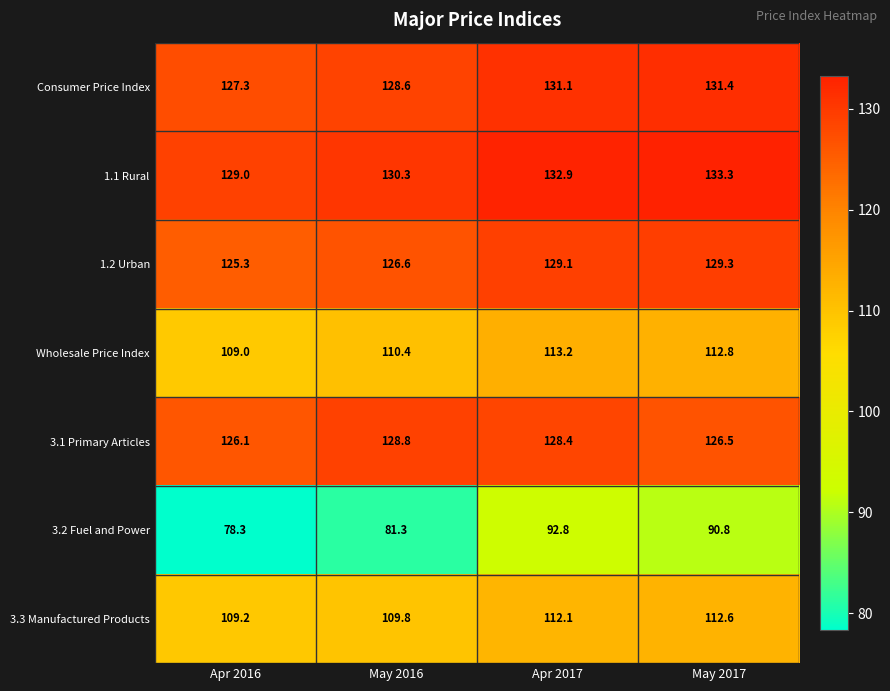

Rank the series at May 2017 from highest to lowest value.

1.1 Rural, Consumer Price Index, 1.2 Urban, 3.1 Primary Articles, Wholesale Price Index, 3.3 Manufactured Products, 3.2 Fuel and Power